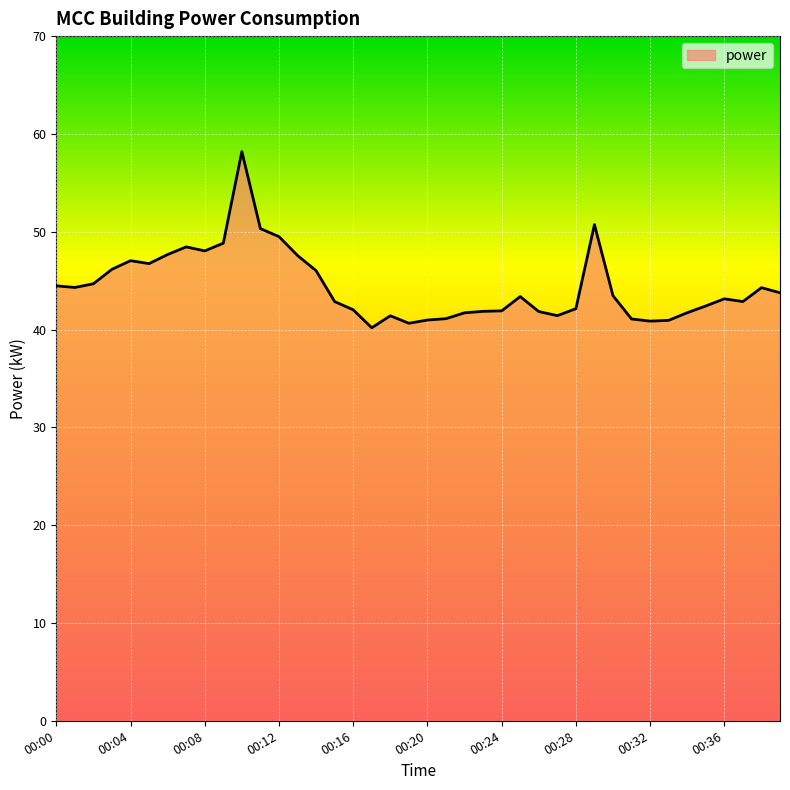

What is the minimum value shown in the chart?

40.2